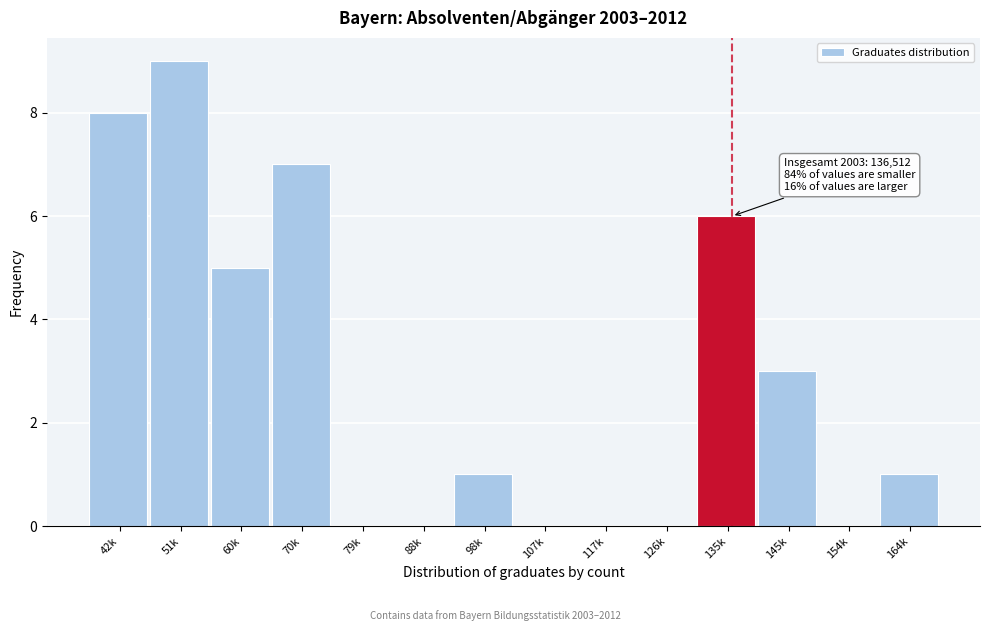

Reading left to right, list all the values displayed in this chart.

42k=8	51k=9	60k=5	70k=7	79k=0	88k=0	98k=1	107k=0	117k=0	126k=0	135k=6	145k=3	154k=0	164k=1